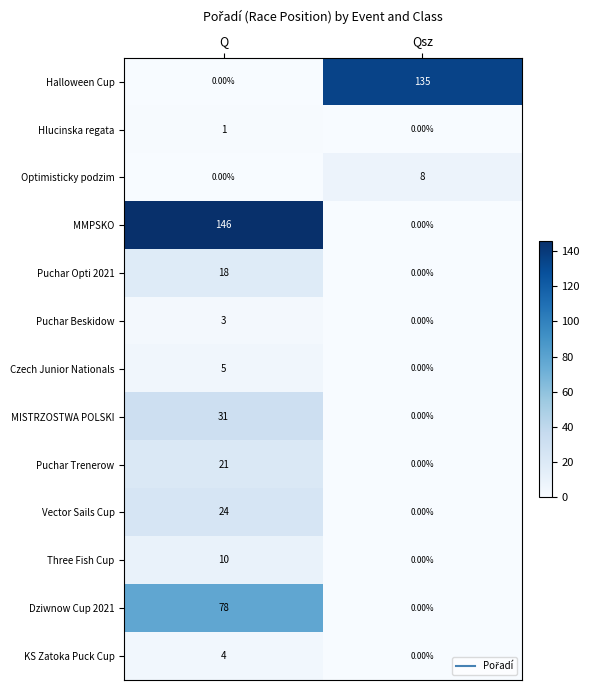

Which category has the lowest value in the Czech Junior Nationals series?

Qsz